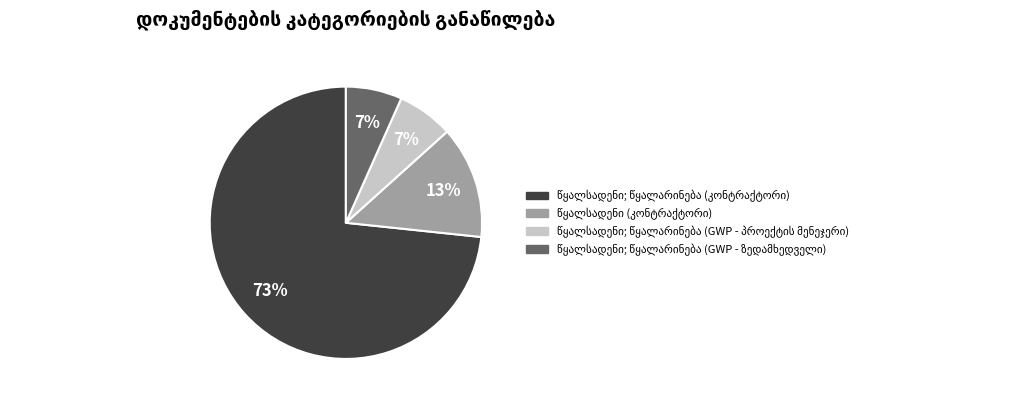

Does any single category account for the majority?

Yes